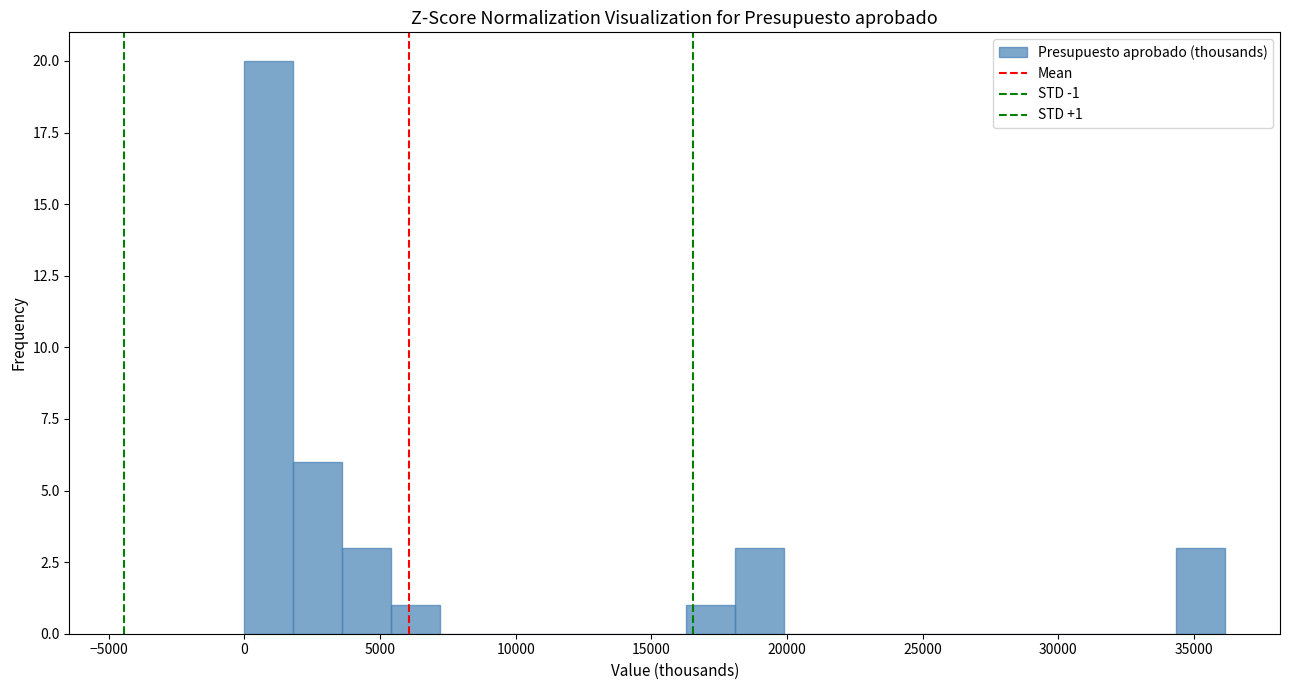

Around what value on the x-axis is the tallest bar? Give the approximate position of its centre, as read against the axis.

1000